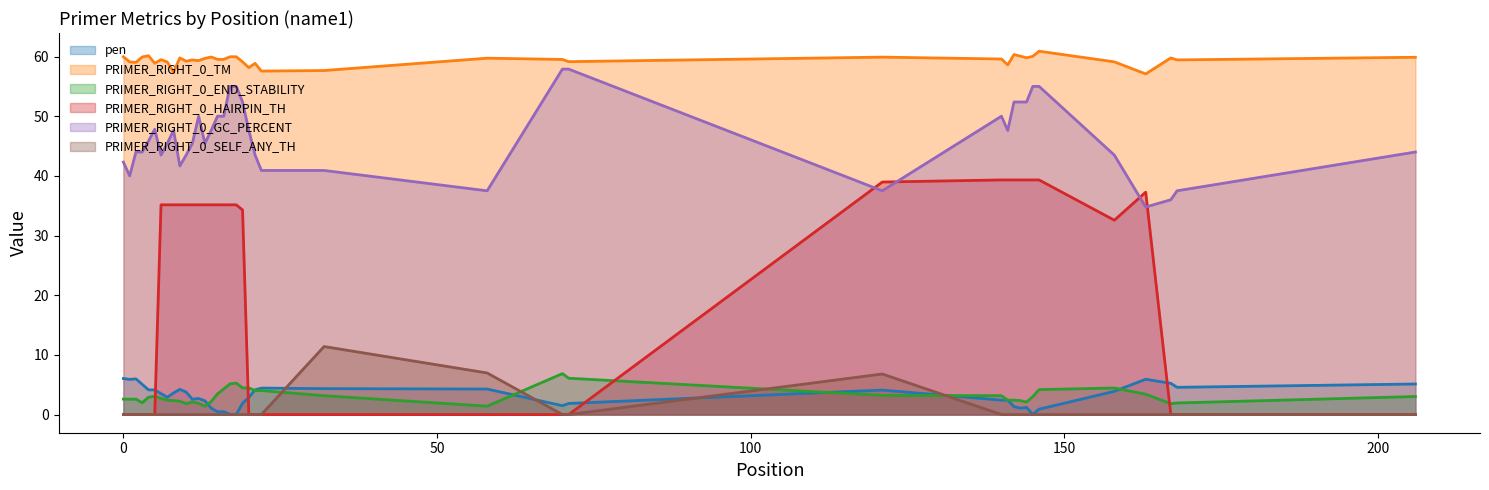

Is it true that PRIMER_RIGHT_0_GC_PERCENT equals 87.0 at 16?

False